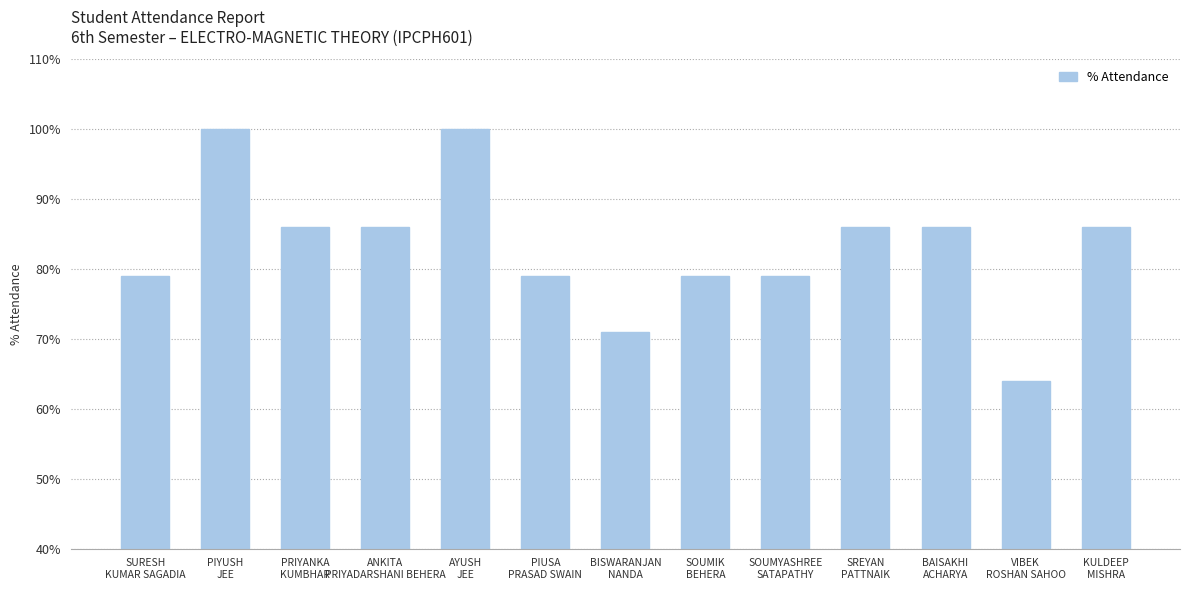

What is the maximum value shown in the chart?

100